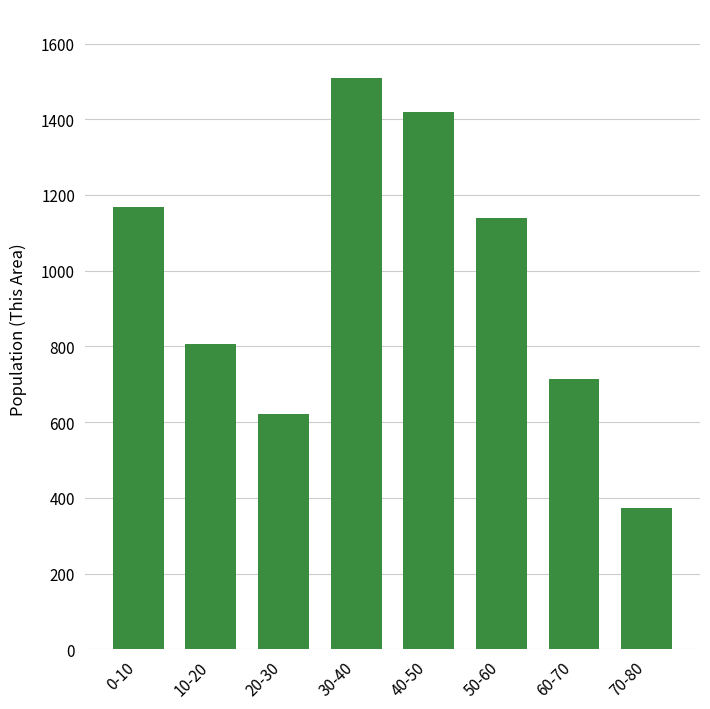

Reading left to right, extract all data points from this chart.

1169	806	622	1510	1420	1139	714	372